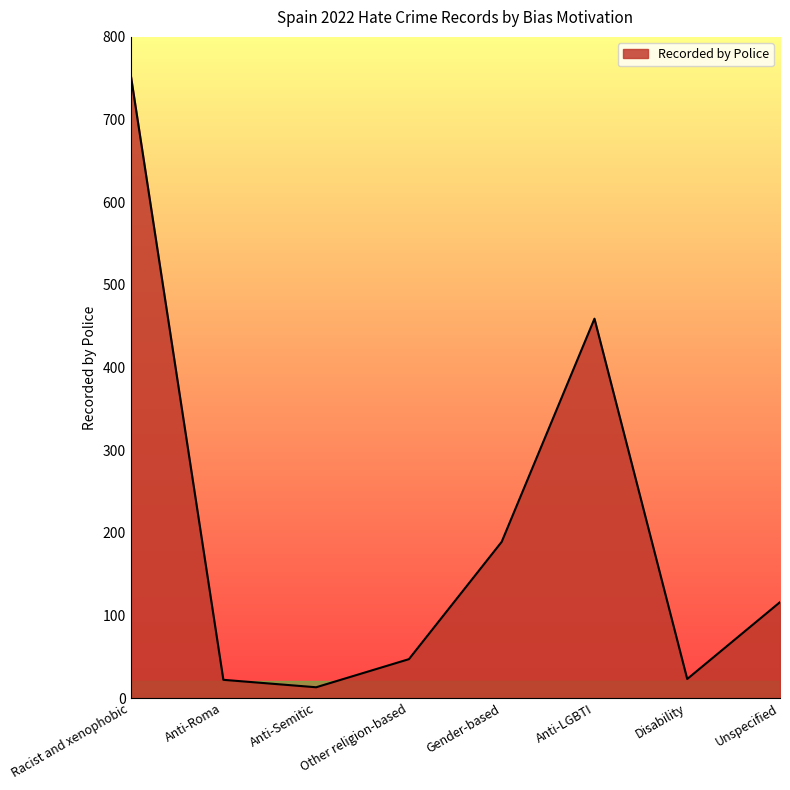

What is the greatest value displayed?

755